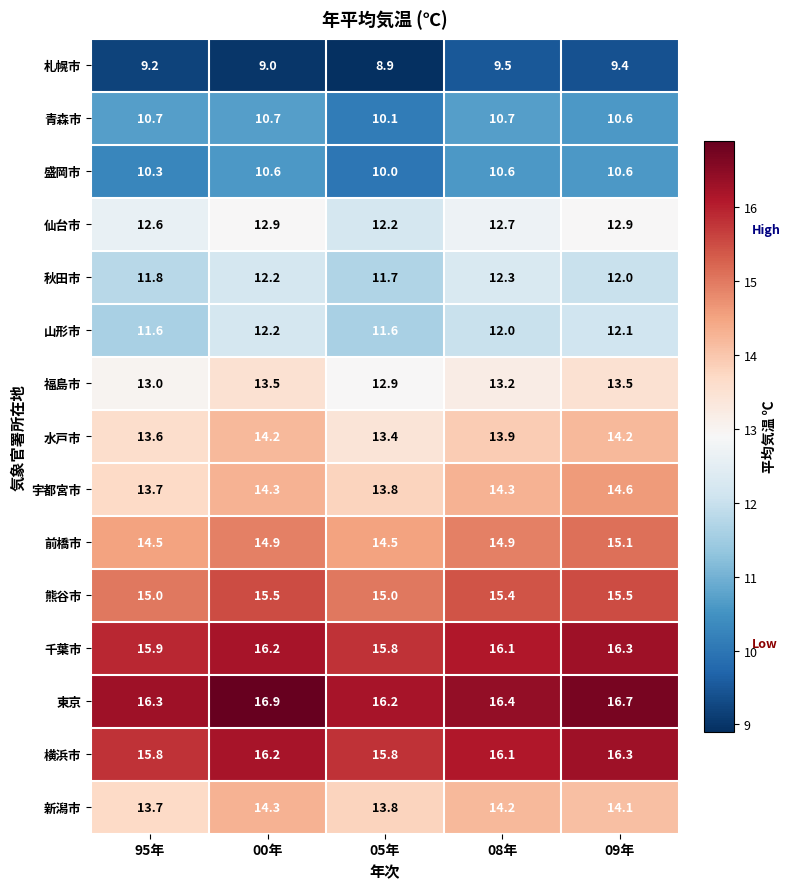

At how many categories does at least one series exceed 11?

5